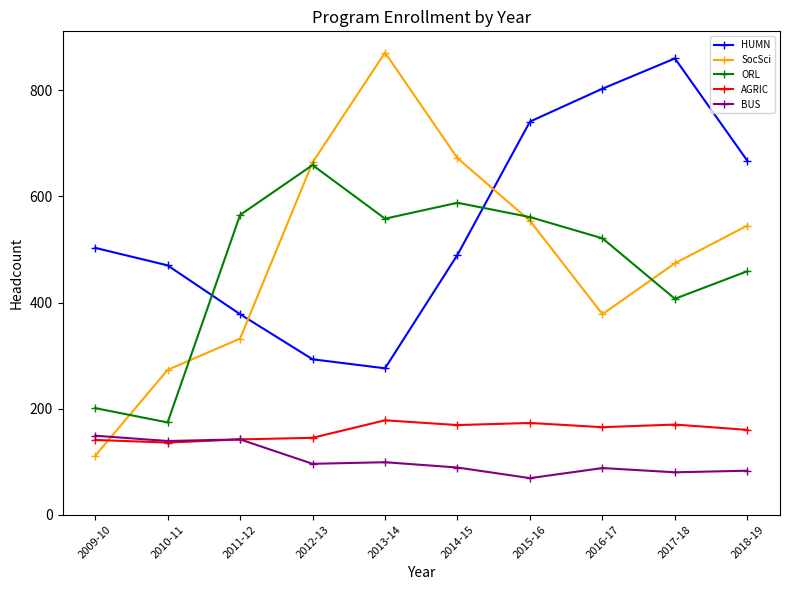

How many values in the HUMN series are below 503?

5